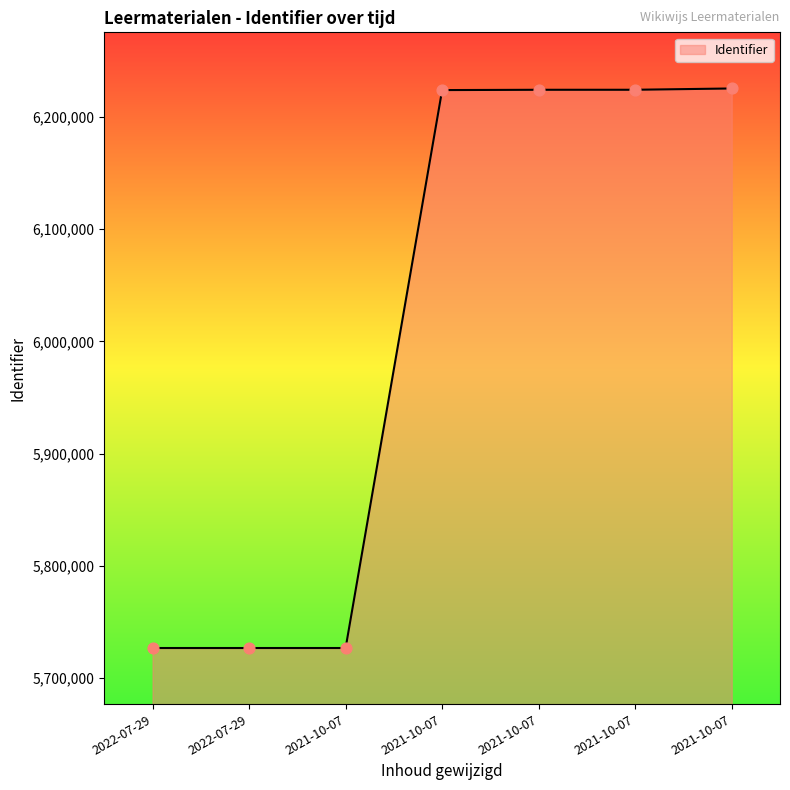

What is the change in value from 2021-10-07 to 2021-10-07?

+14